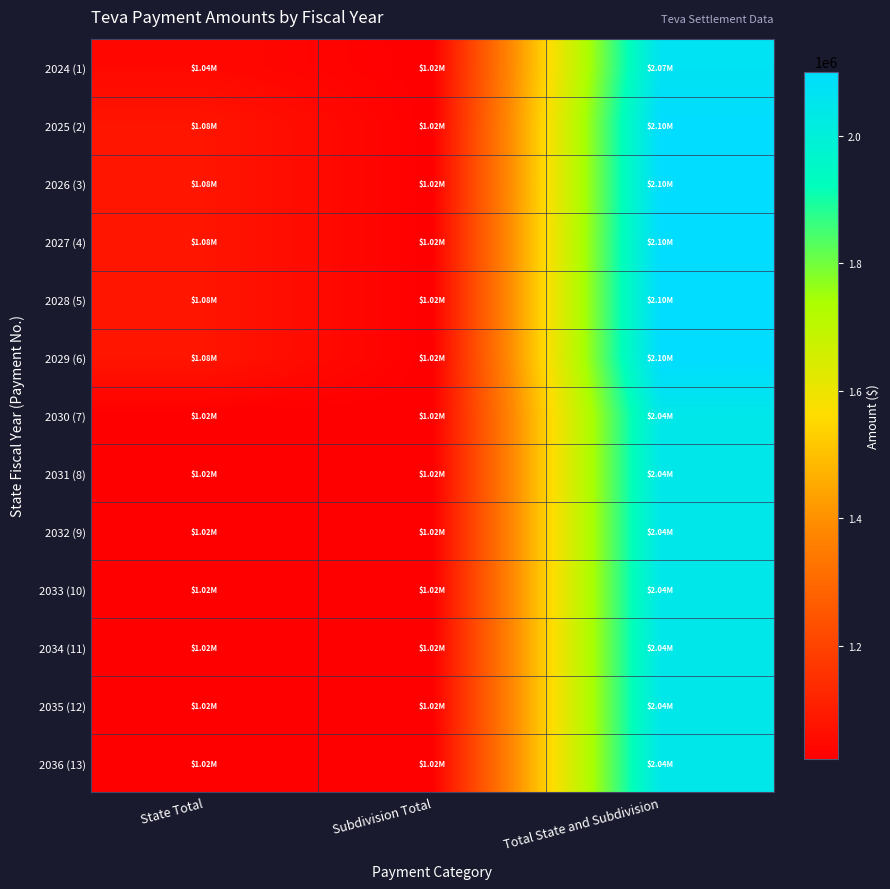

How many series are shown in this chart?

13